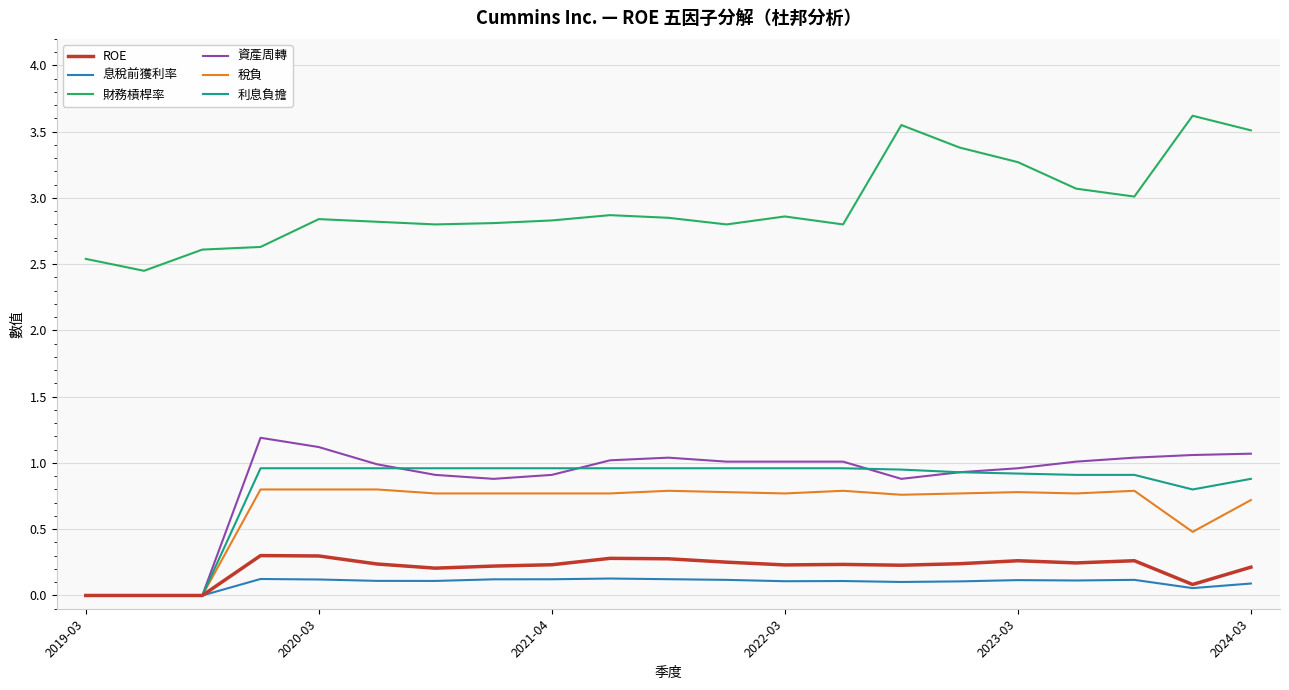

Which series has the largest total across all categories?

財務槓桿率